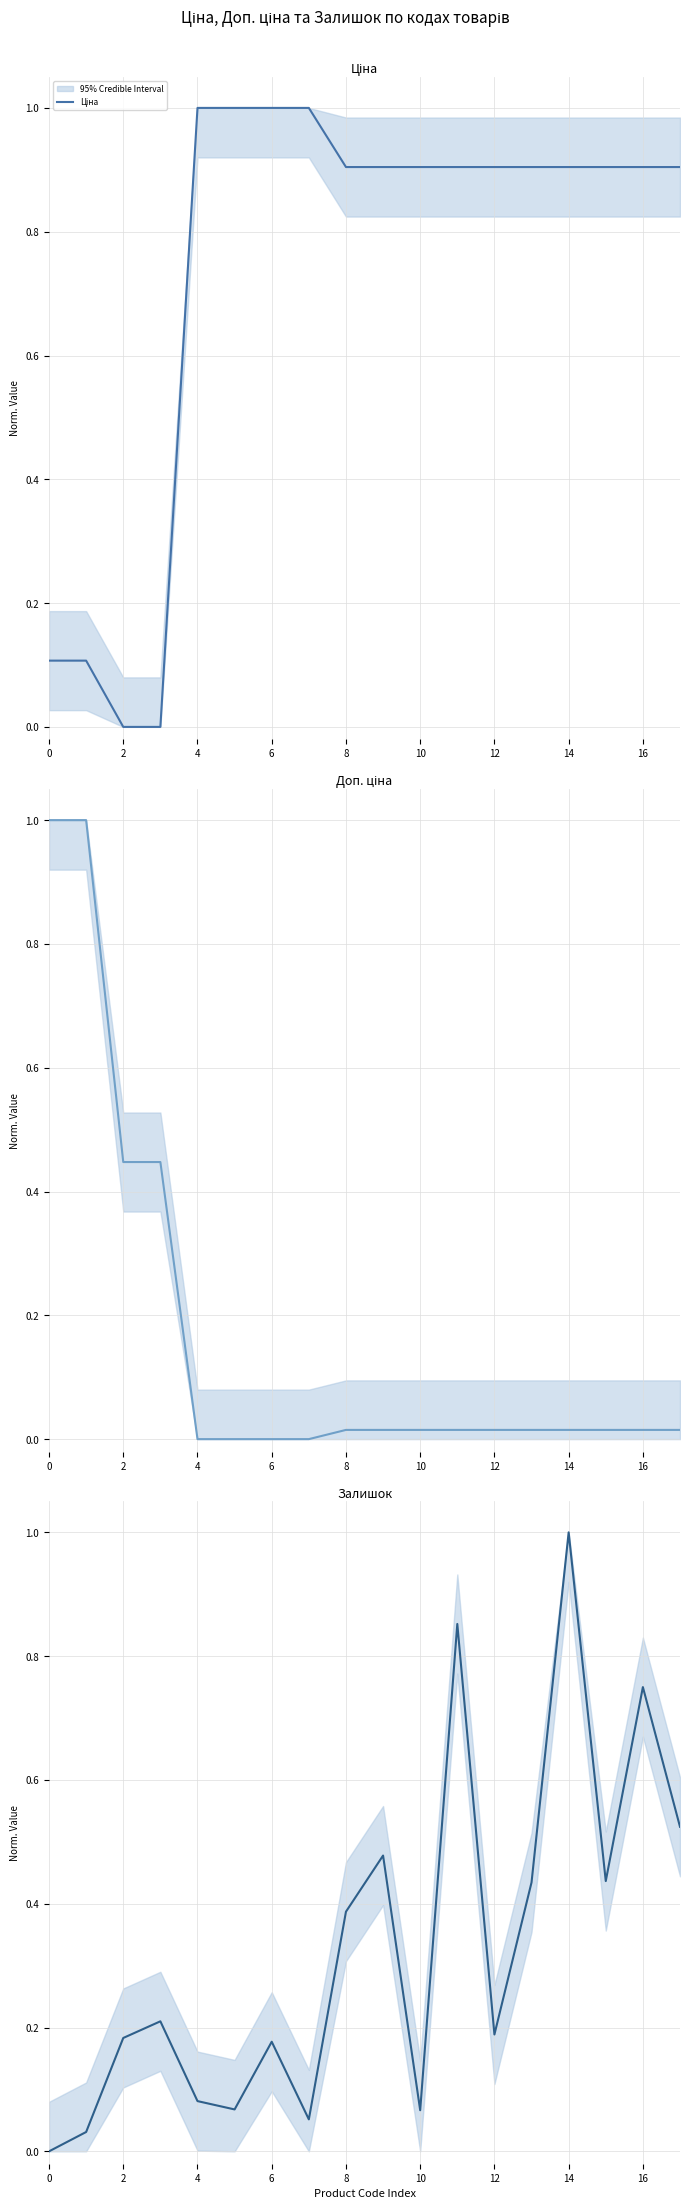

Which series has the largest range (max minus min)?

Ціна